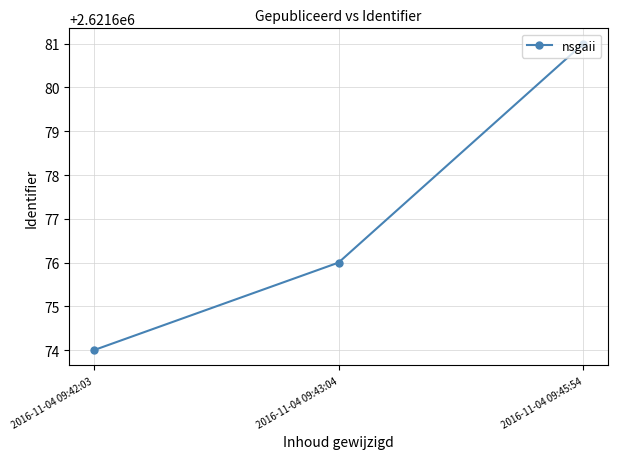

How many values are between 2621674 and 2621681?

3